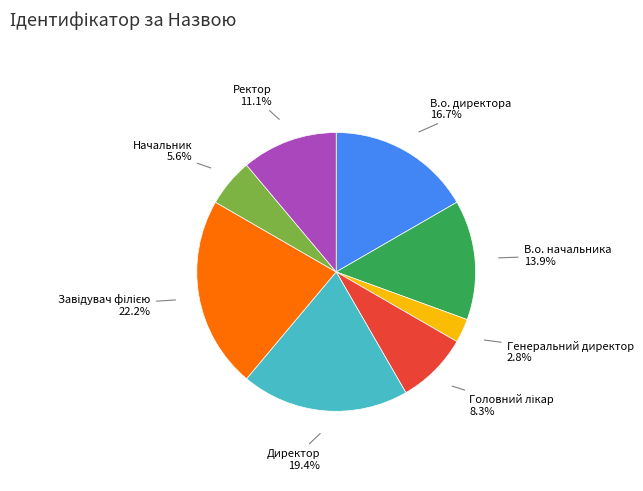

What is the smallest slice in the pie chart?

Генеральний директор